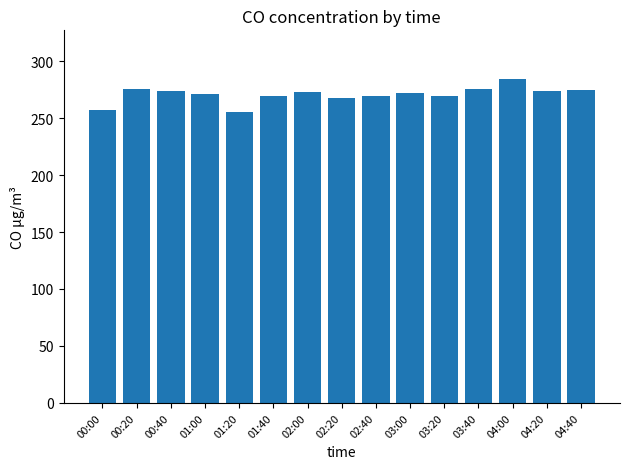

Which has a higher value, 00:00 or 00:40?

00:40